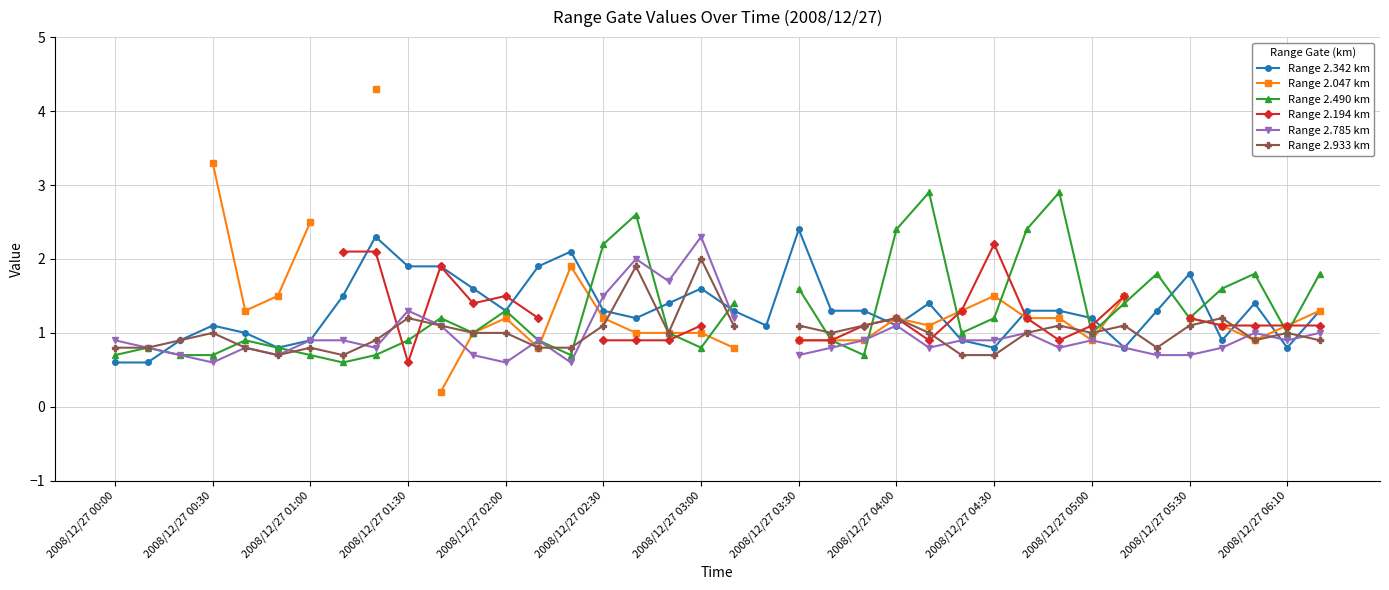

Where is Range 2.785 km nearest to the value 1?

28